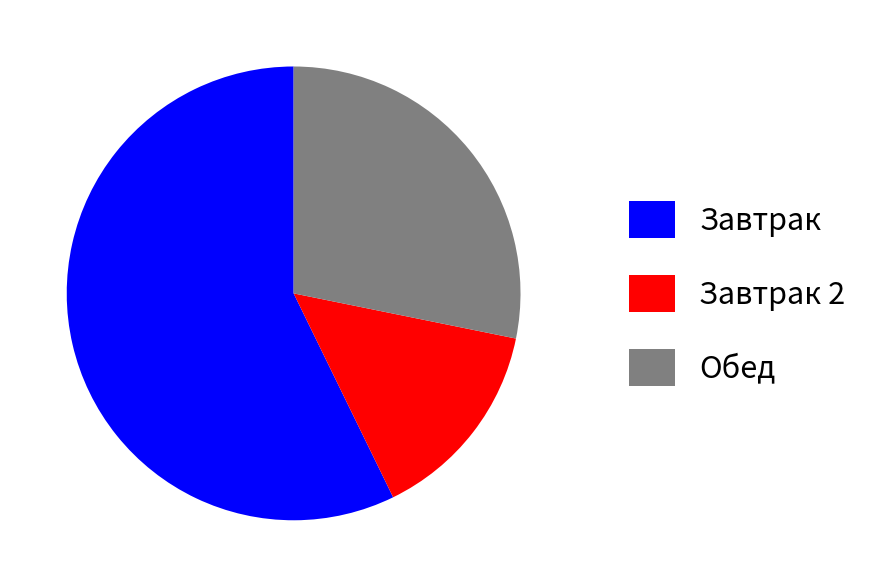

Which category accounts for the majority?

Завтрак